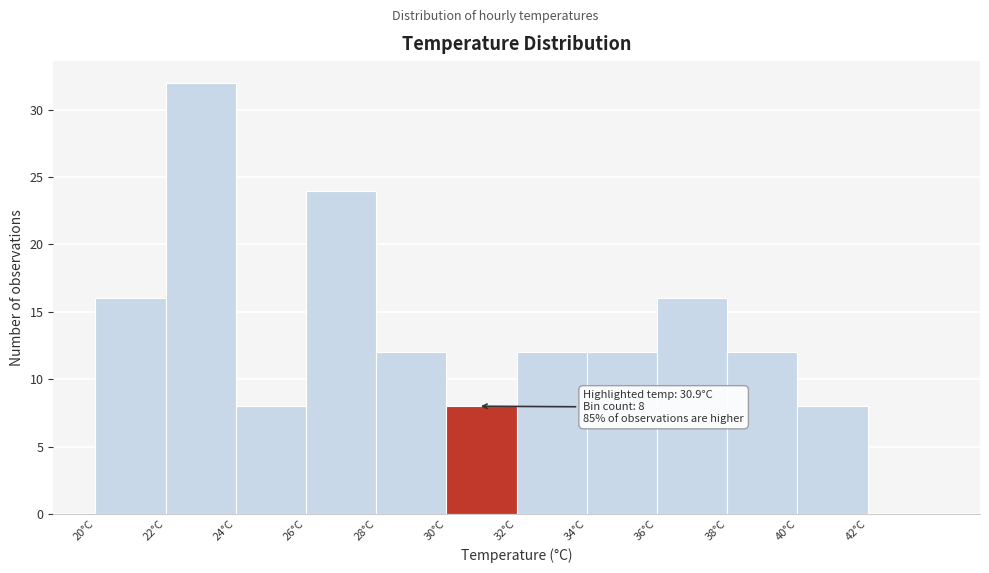

Over which range of the x-axis is the bar tallest?

22 to 24